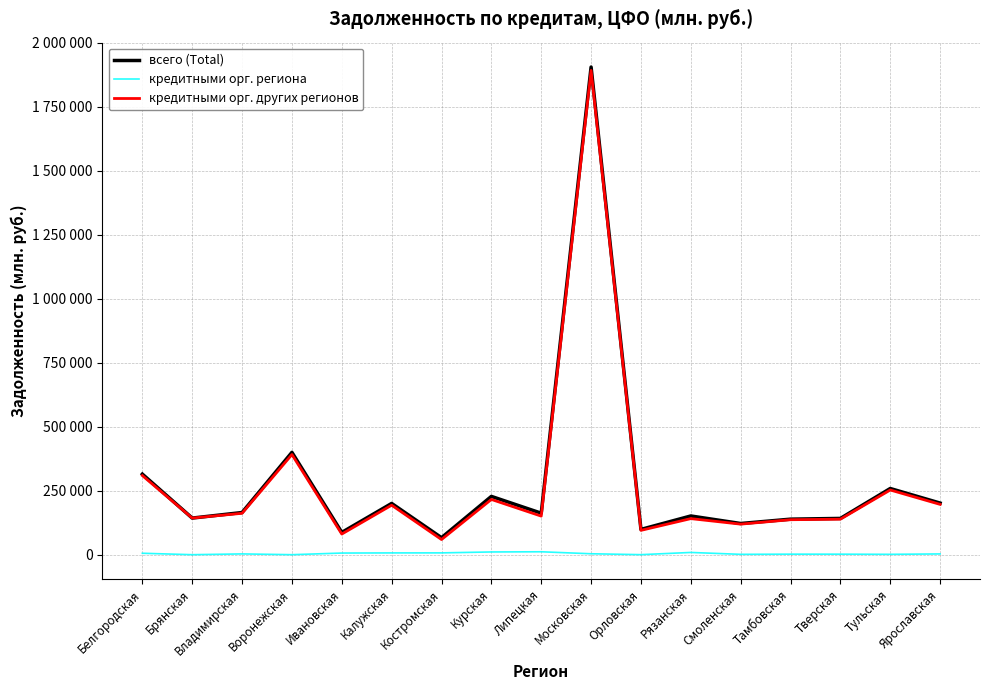

True or false: кредитными орг. региона and всего (Total) cross at least once.

False